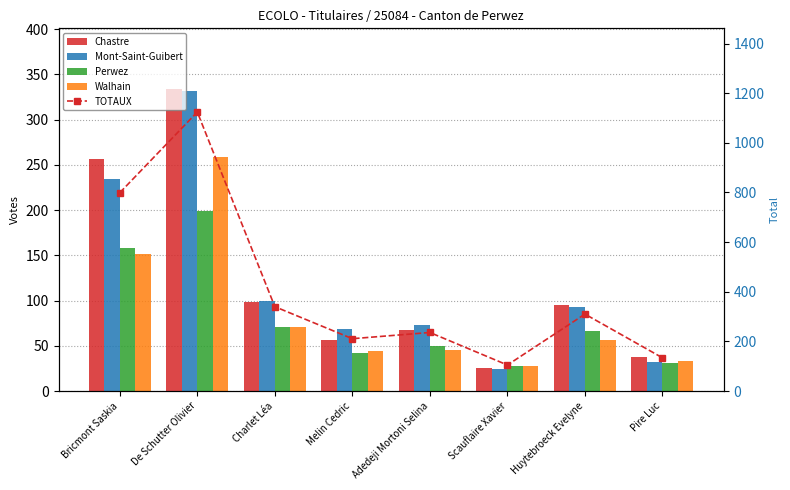

At how many categories does at least one series exceed 790?

2